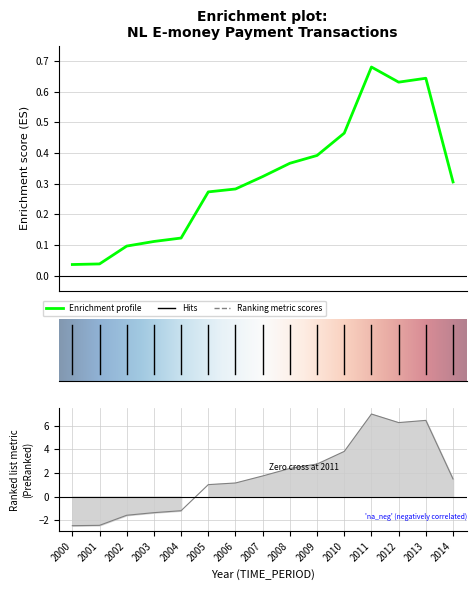

List the labels in order of value, smallest first.

2000, 2001, 2002, 2003, 2004, 2005, 2006, 2014, 2007, 2008, 2009, 2010, 2012, 2013, 2011